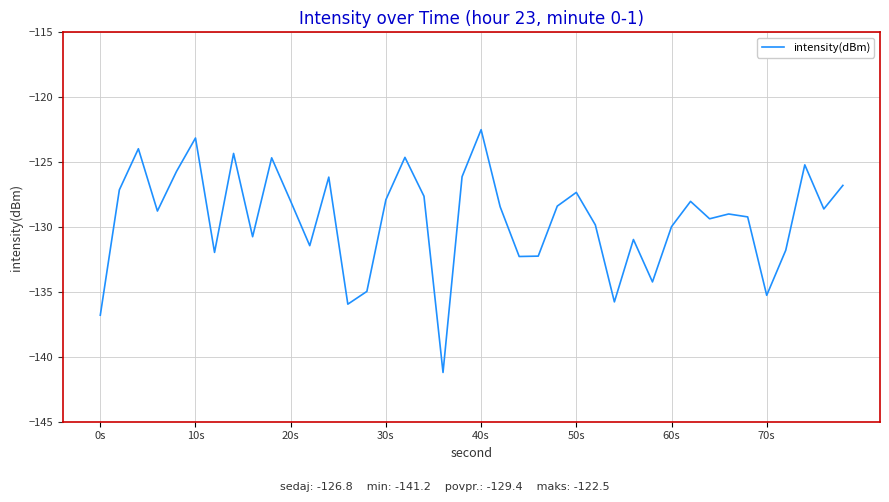

What is the smallest value displayed?

-141.2